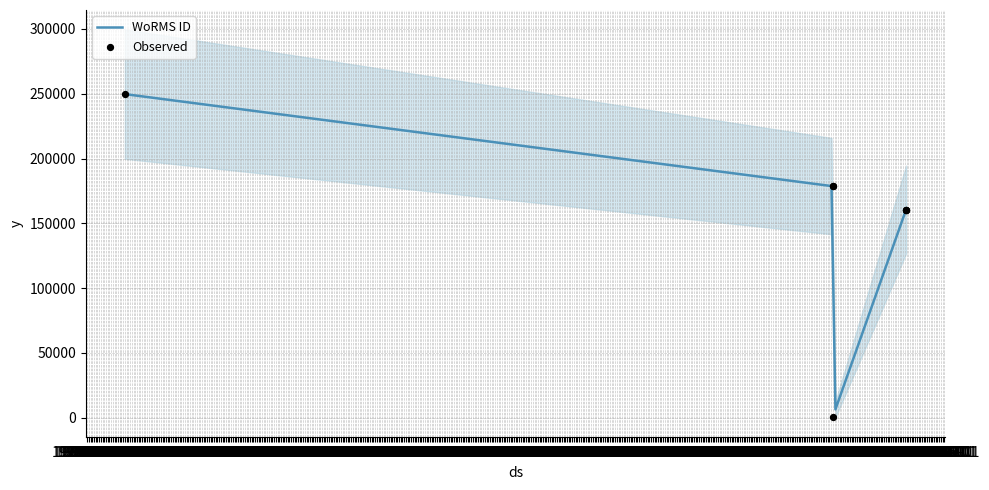

What is the change in value from 1981-08-31 to 2016-02-01?

-248909